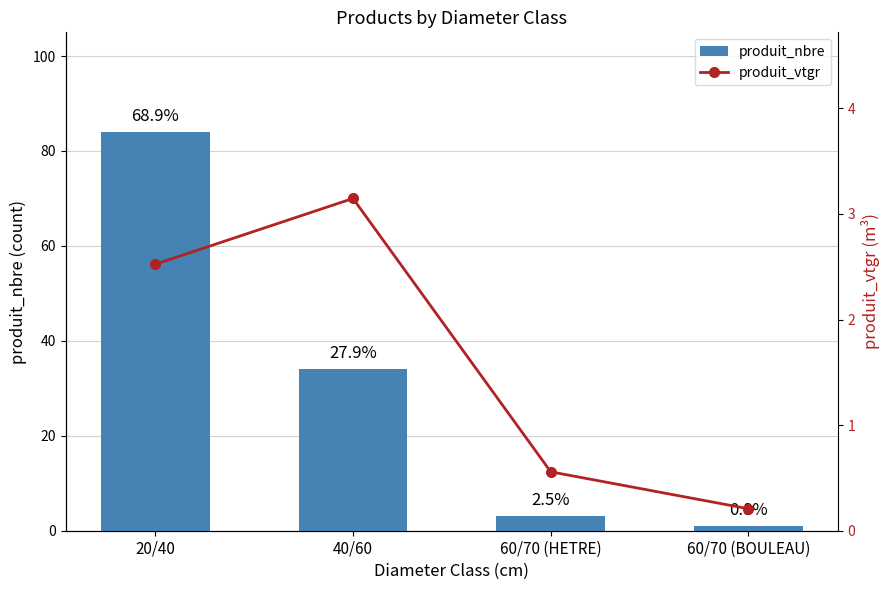

Which label corresponds to the smallest value in the chart?

60/70 (BOULEAU)